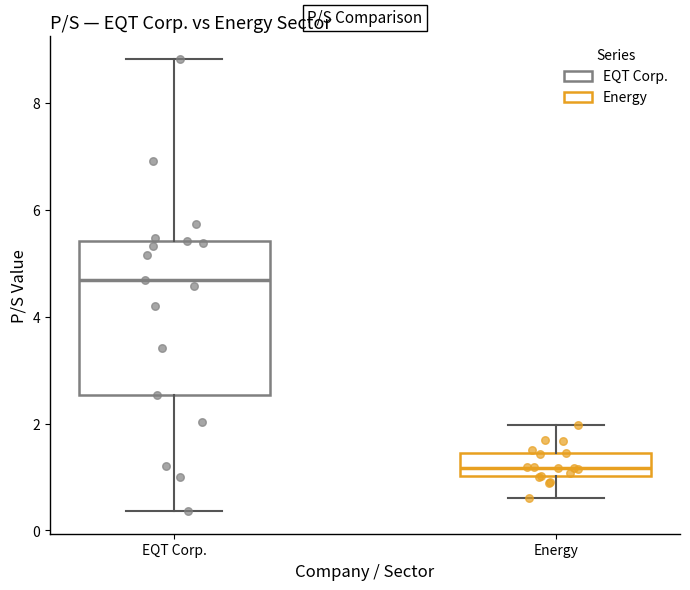

Reading left to right, transcribe this box plot: for each box, give where its median line is, the range the box spans, and where its two whiskers end, as read against the y-axis. The values are not printed on the chart, so give them approximately, as read against the axis.

EQT Corp.: median 4.6, box 2.6 to 5.4, whiskers 0.4 to 8.8
Energy: median 1.2, box 1.0 to 1.4, whiskers 0.6 to 2.0